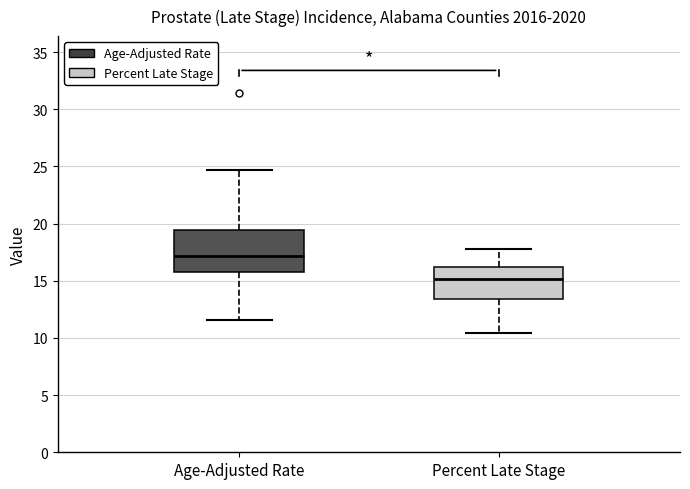

Where does the upper whisker of the box for Percent Late Stage end on the y-axis? The values are not printed on the chart, so give them approximately, as read against the axis.

18.0